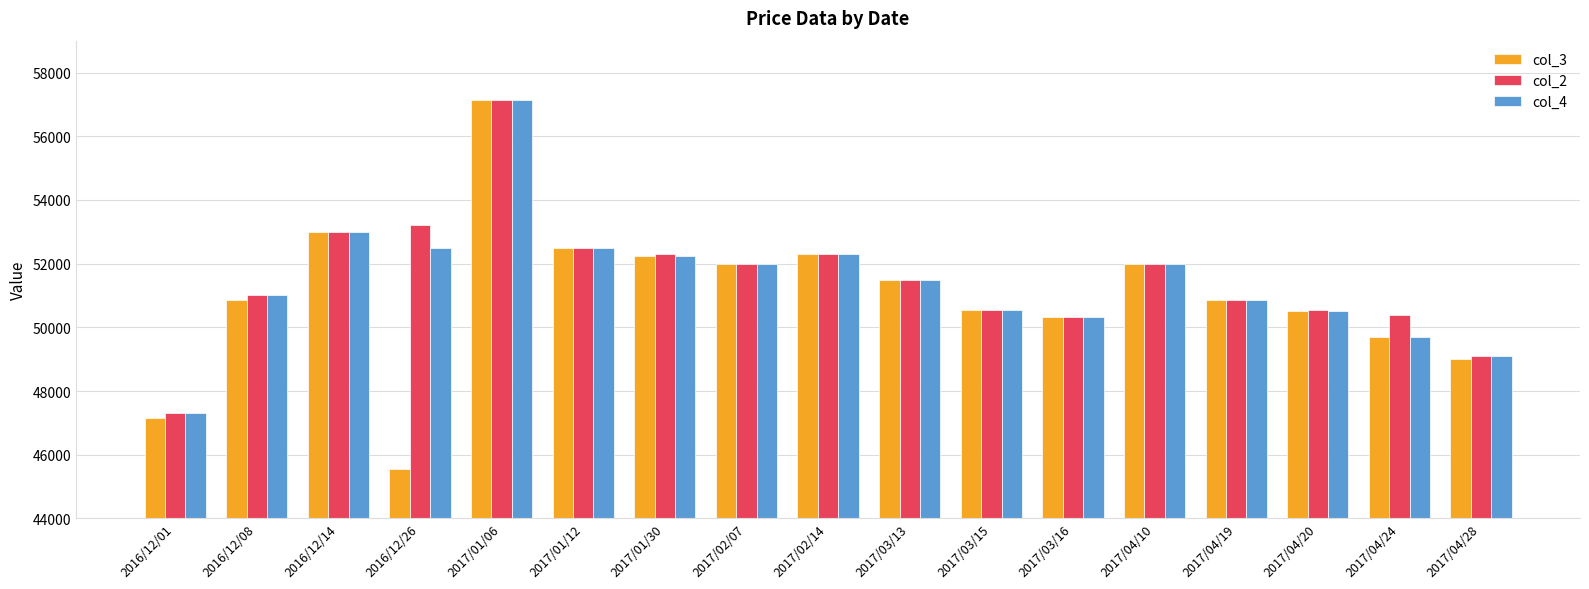

How many groups of bars are there?

17